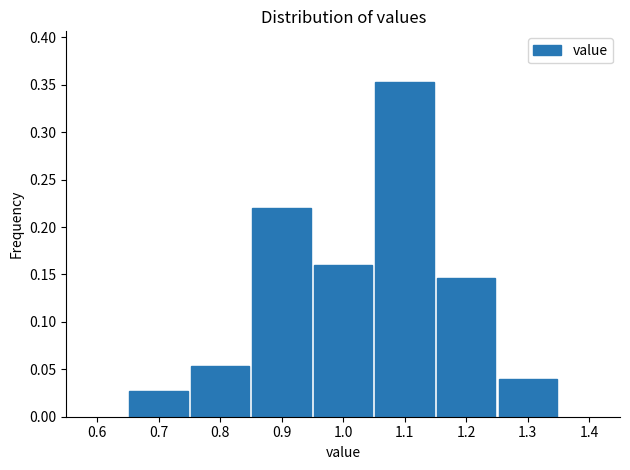

Reading left to right, list every bar in this chart as the range it spans on the x-axis followed by its height. The values are not printed on the chart, so give them approximately, as read against the axis.

0.65 to 0.75: 0.025
0.75 to 0.85: 0.055
0.85 to 0.95: 0.220
0.95 to 1.05: 0.160
1.05 to 1.15: 0.355
1.15 to 1.25: 0.145
1.25 to 1.35: 0.040